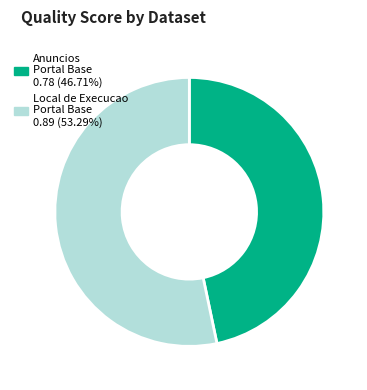

Is there any slice that represents more than half of the pie?

Yes